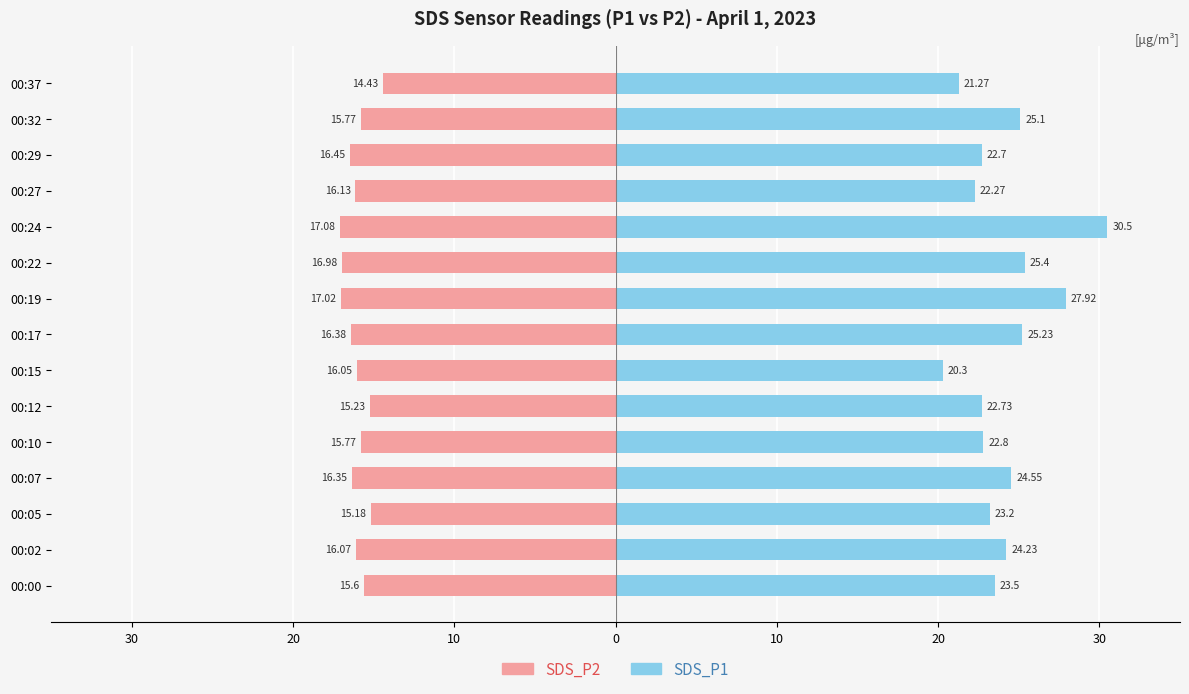

What are all the series names shown in the legend?

SDS_P2, SDS_P1